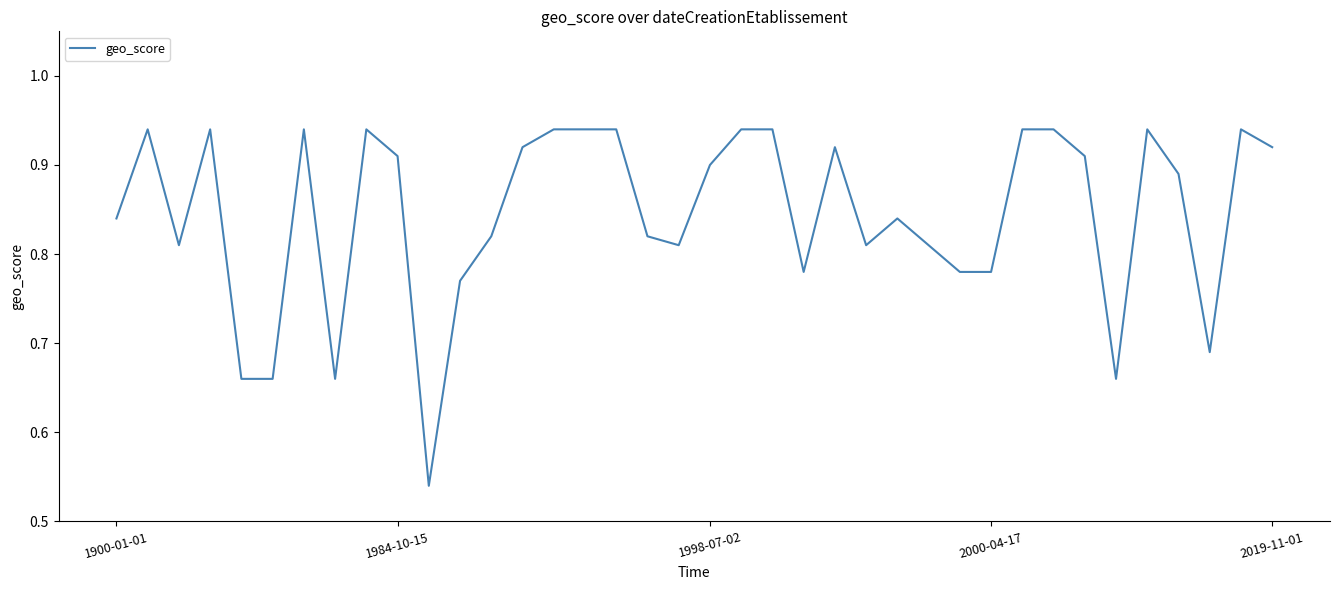

What is the difference between the maximum and minimum values?

0.4